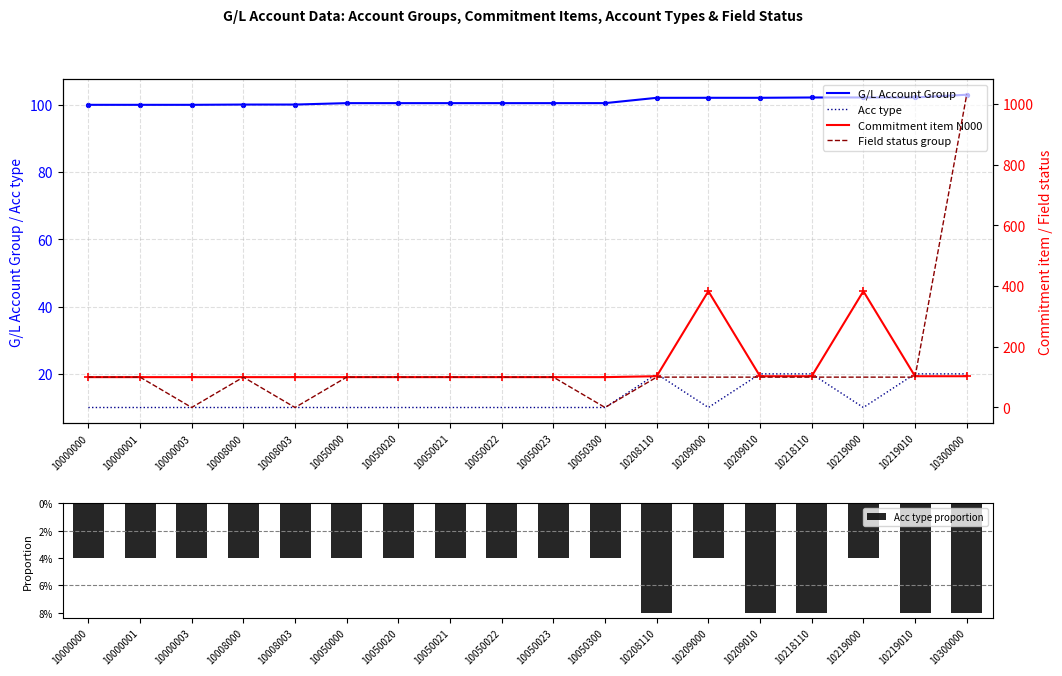

Which series contains the highest Y value?

Field status group